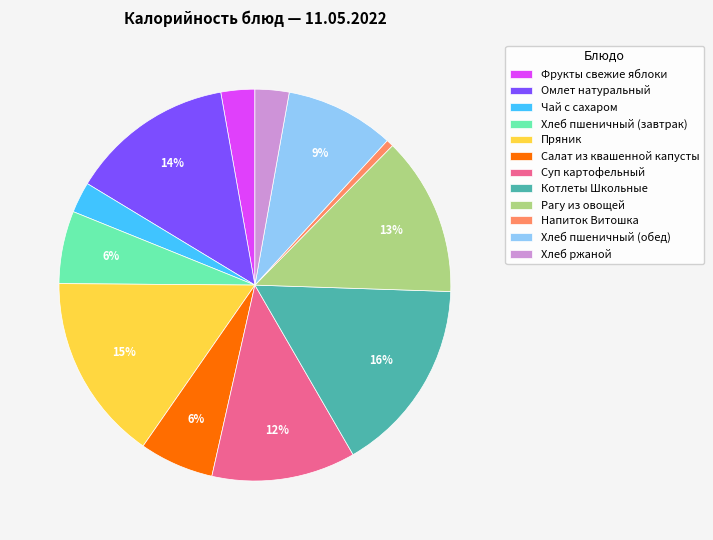

True or false: Омлет натуральный accounts for 14% of the total.

True